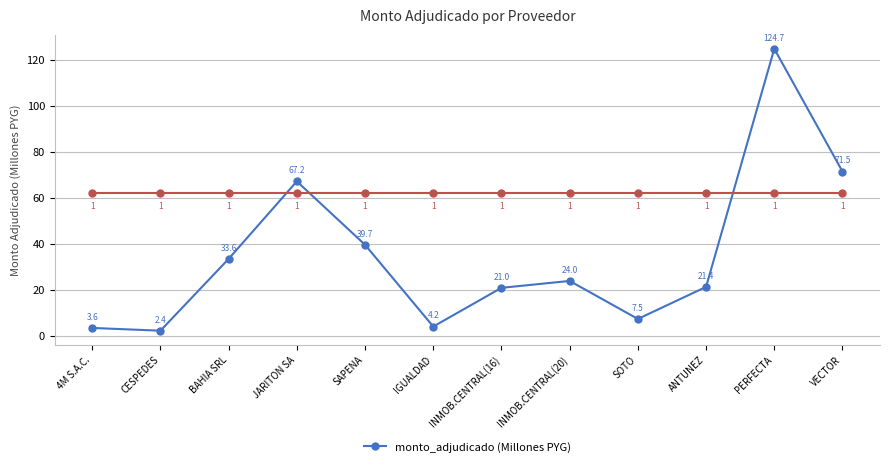

How many values are below 24?

6